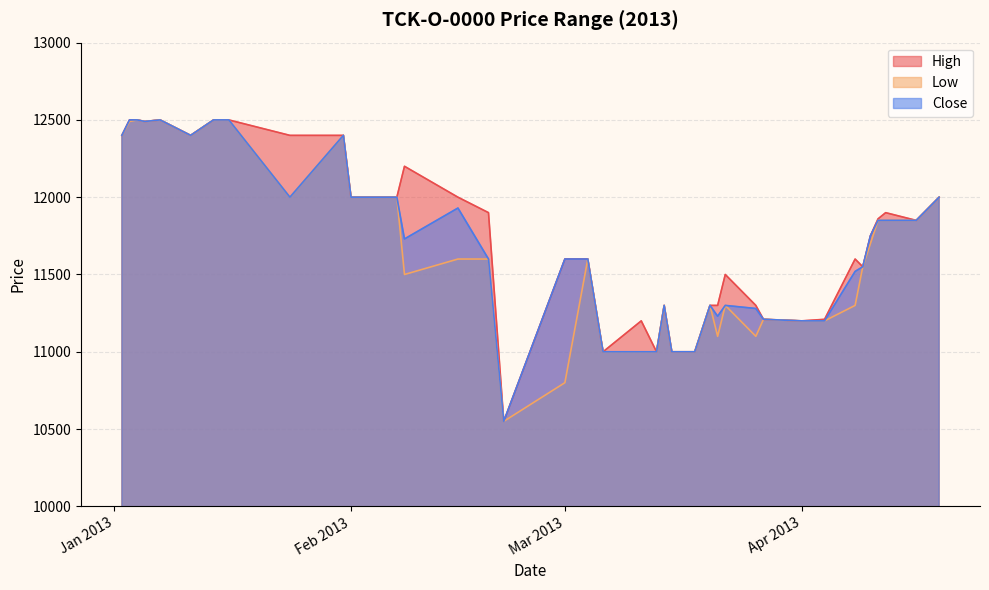

What is the average value of the Close series?

11715